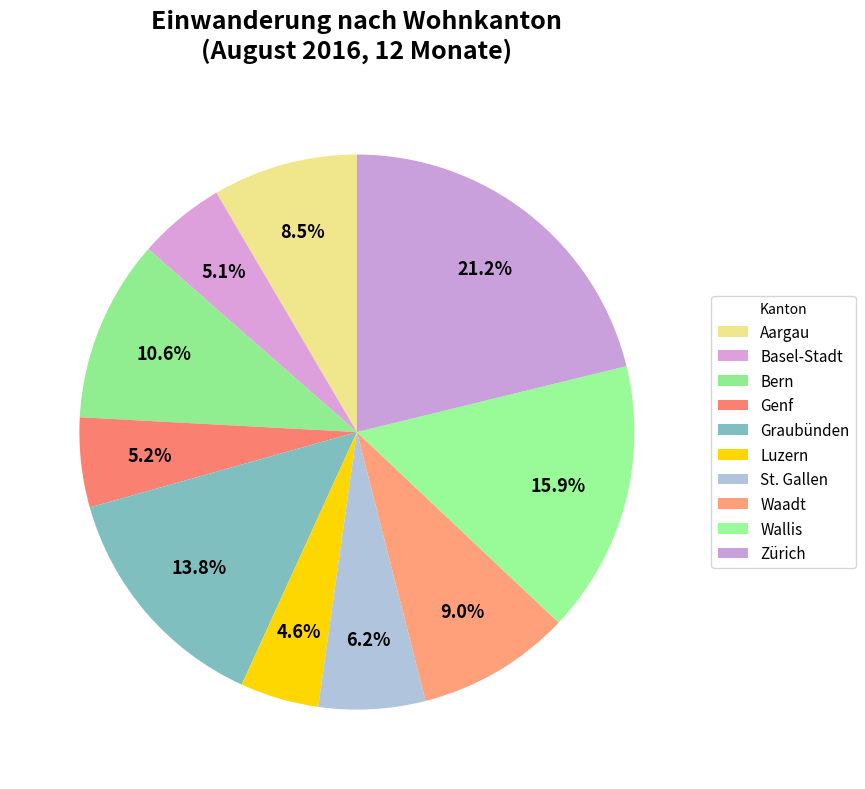

Between Bern and Waadt, which is larger?

Bern